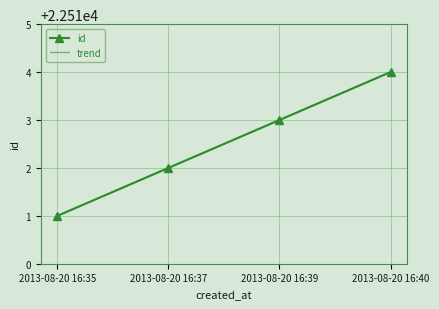

Is it true that trend equals 39435.2 at 2013-08-20 16:35?

False